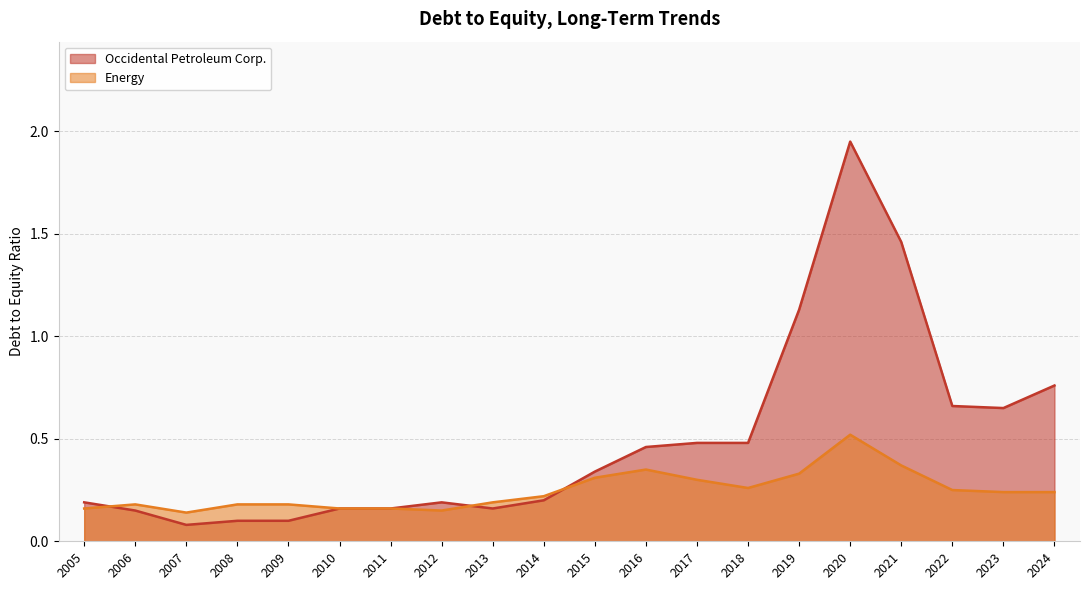

What are all the series names shown in the legend?

Occidental Petroleum Corp., Energy